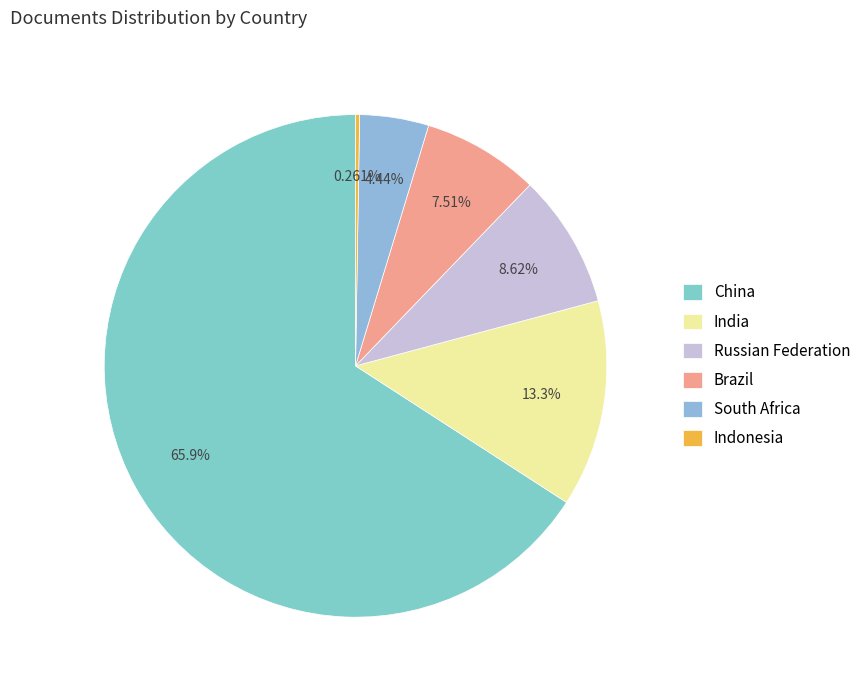

To the nearest percent, what is the combined percentage of Brazil and South Africa?

12%